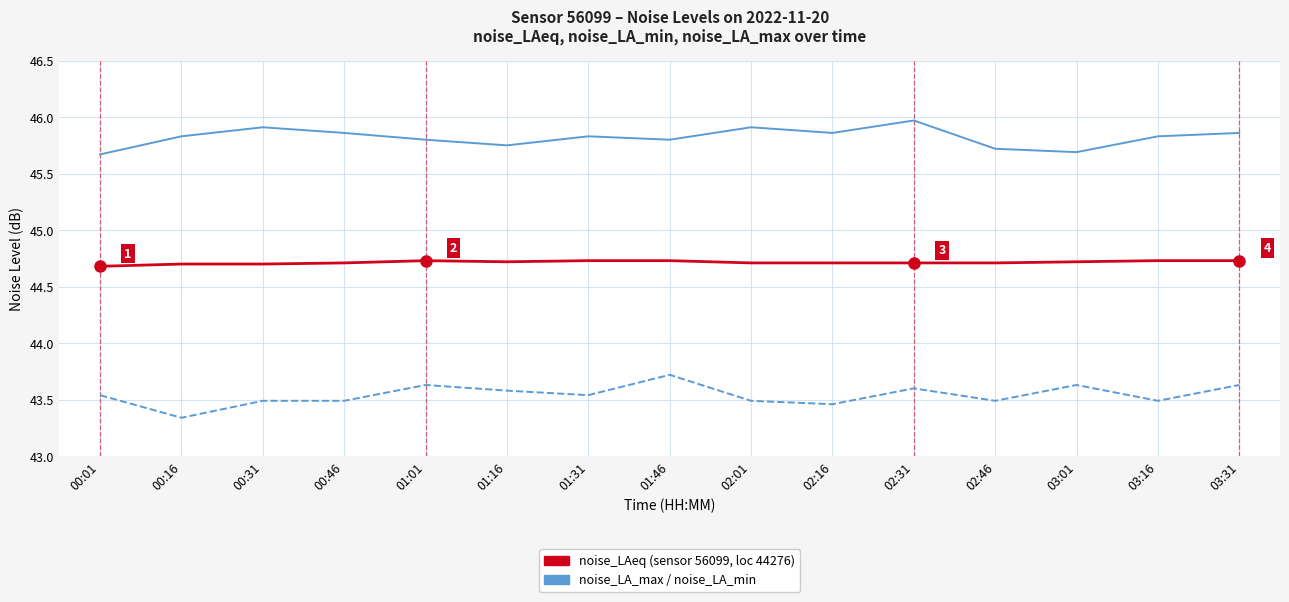

What is the spread (max minus min) of values at 01:46?

2.1